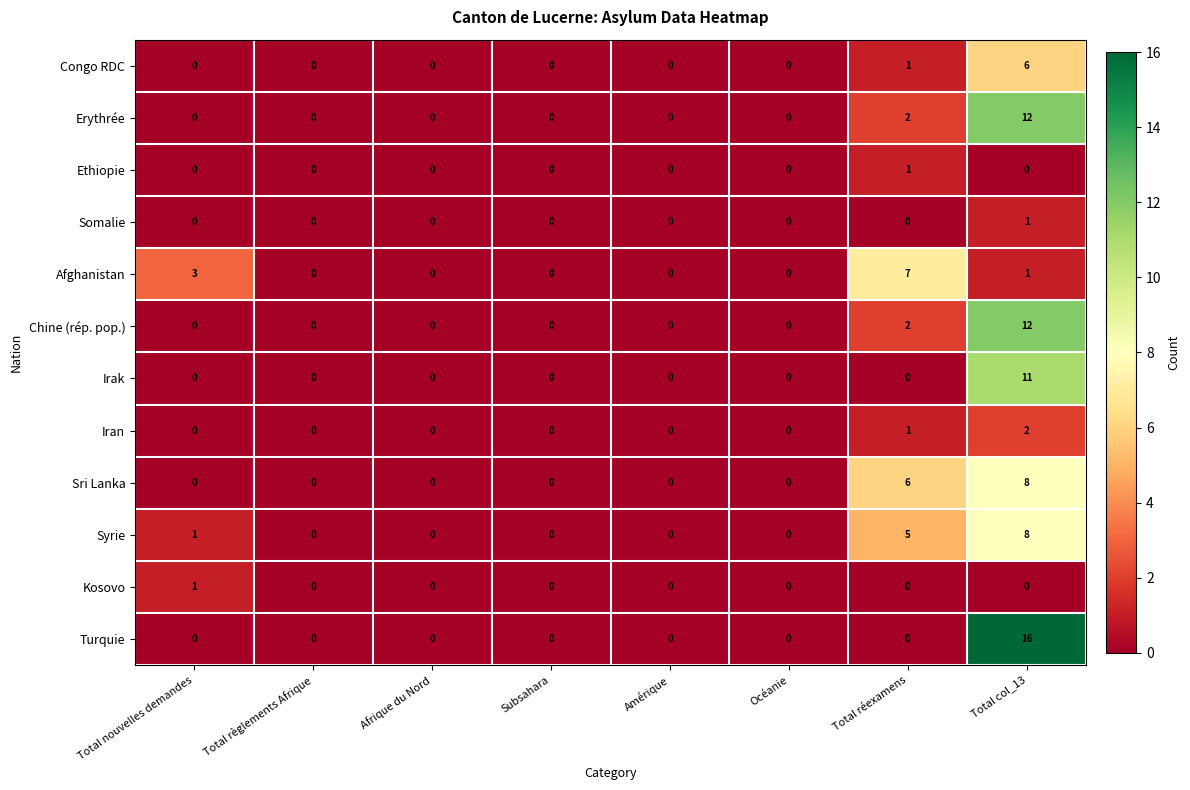

Which label corresponds to the largest value in the chart?

Total col_13